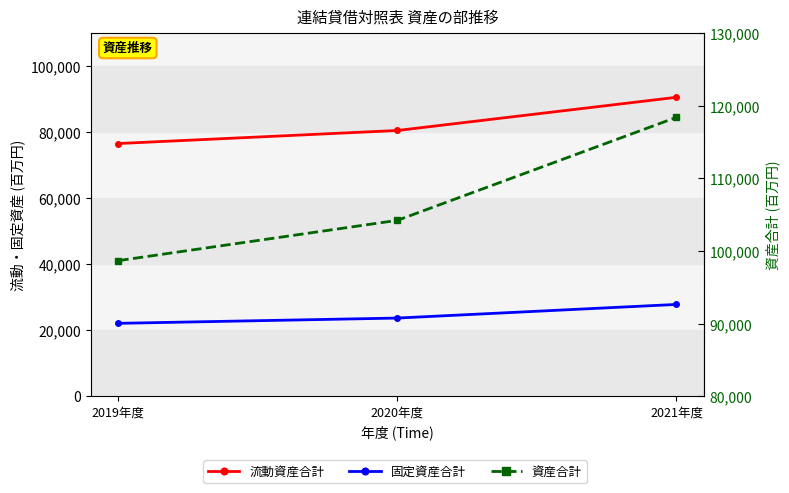

Reading right to left, what are all the values shown in this chart?

流動資産合計: 2021年度=90616	2020年度=80553	2019年度=76600
固定資産合計: 2021年度=27812	2020年度=23682	2019年度=22081
資産合計: 2021年度=118428	2020年度=104235	2019年度=98681